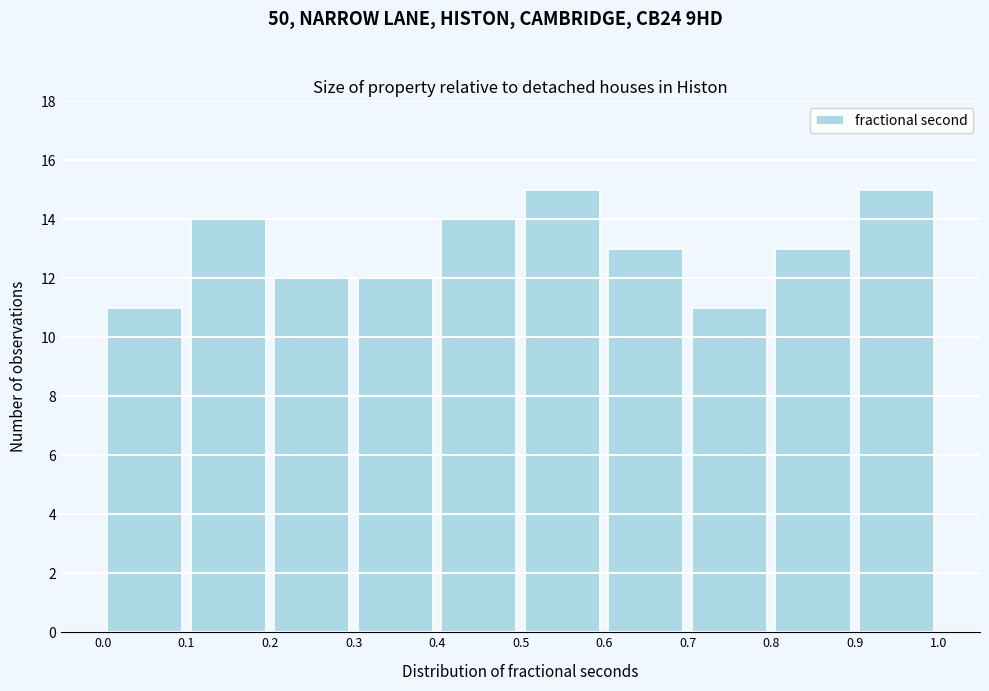

Reading left to right, transcribe this chart: for each bar, give the range it covers on the x-axis and its height. The values are not printed on the chart, so give them approximately, as read against the axis.

0.0 to 0.1: 11
0.1 to 0.2: 14
0.2 to 0.3: 12
0.3 to 0.4: 12
0.4 to 0.5: 14
0.5 to 0.6: 15
0.6 to 0.7: 13
0.7 to 0.8: 11
0.8 to 0.9: 13
0.9 to 1.0: 15